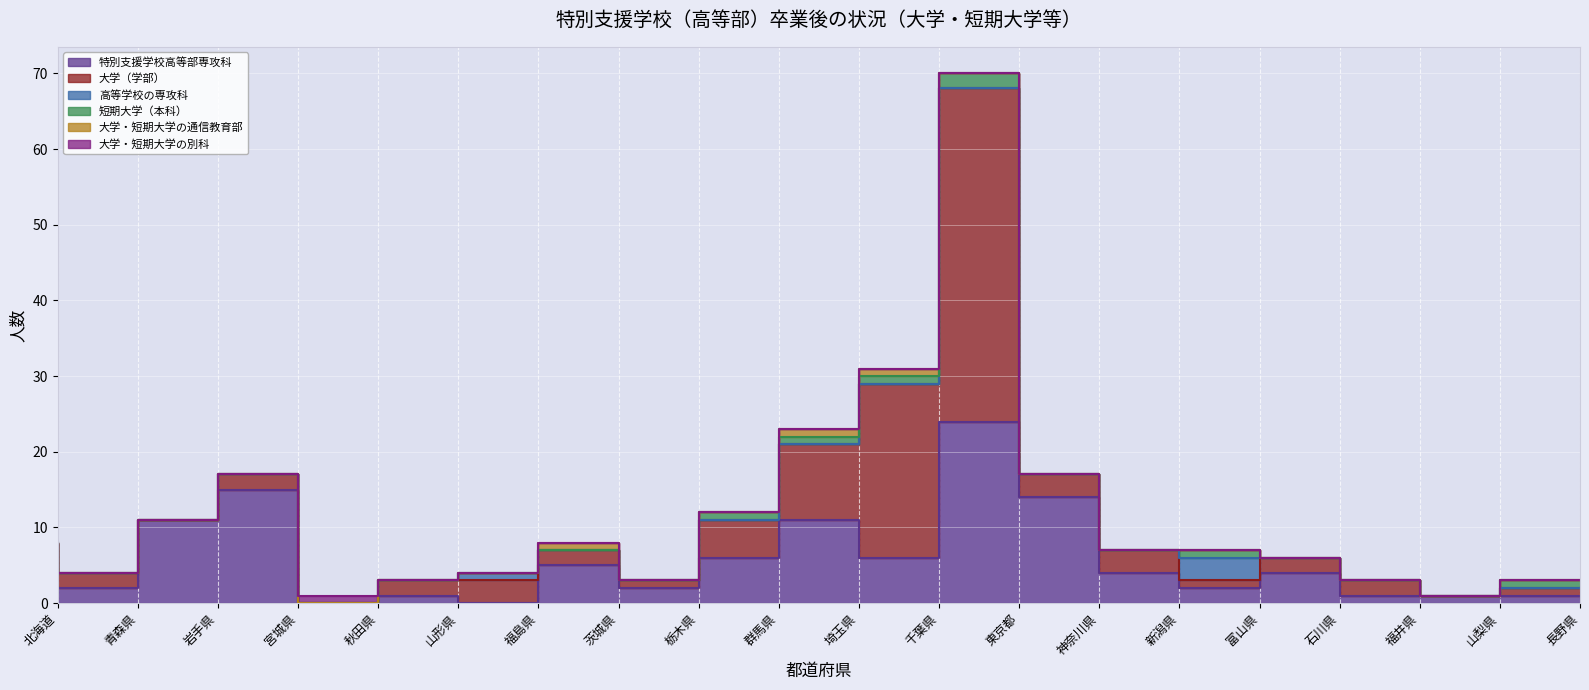

What is the difference between the 大学・短期大学の通信教育部 values at 茨城県 and 東京都?

1